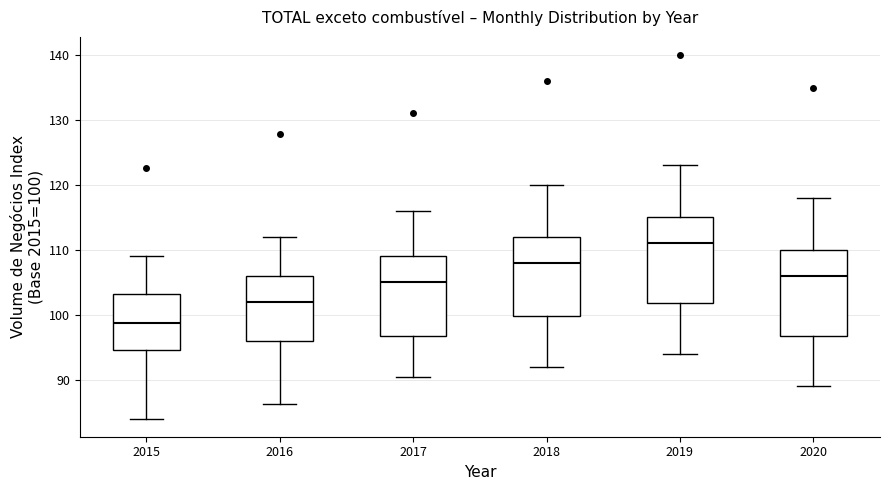

Where does the lower whisker of the box at x = 2015 end on the y-axis? The values are not printed on the chart, so give them approximately, as read against the axis.

84